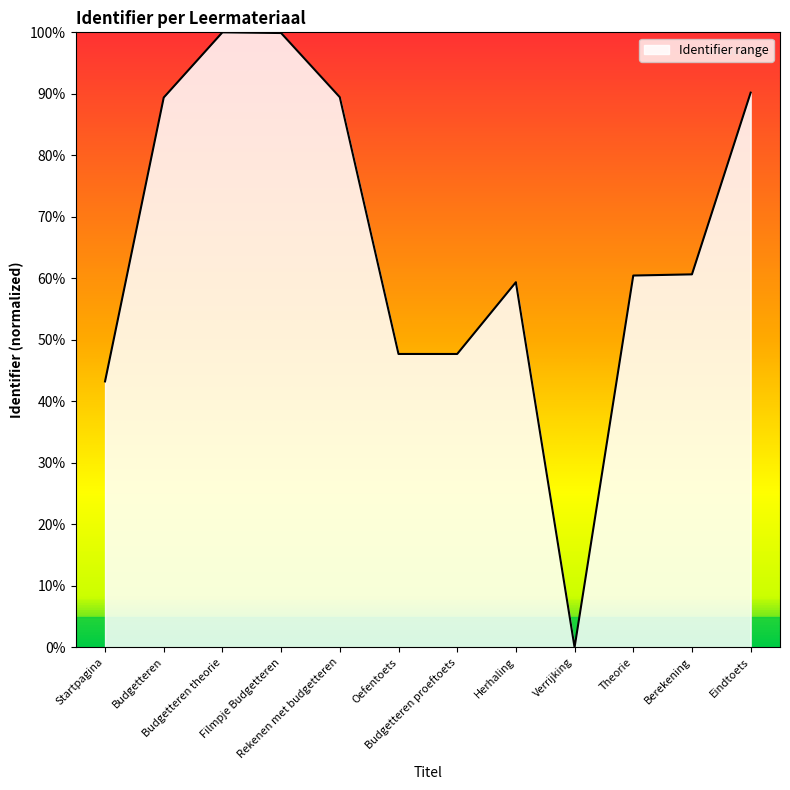

Is it true that the value at Berekening is 60.6?

True